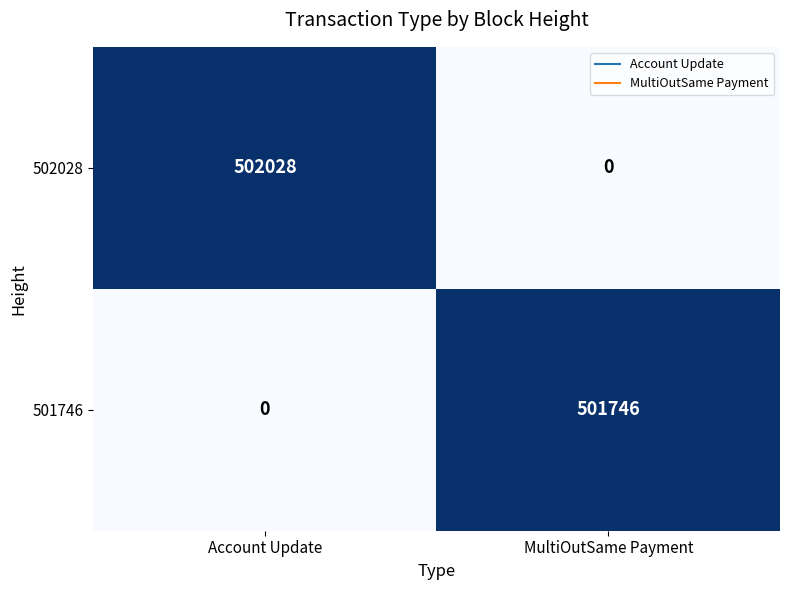

Is it true that 501746 equals 501746 at MultiOutSame Payment?

True